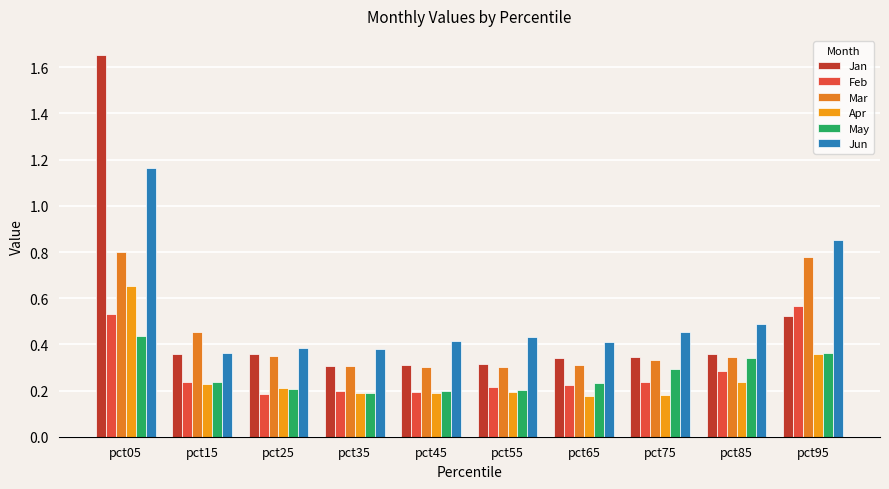

What are all the series names shown in the legend?

Jan, Feb, Mar, Apr, May, Jun